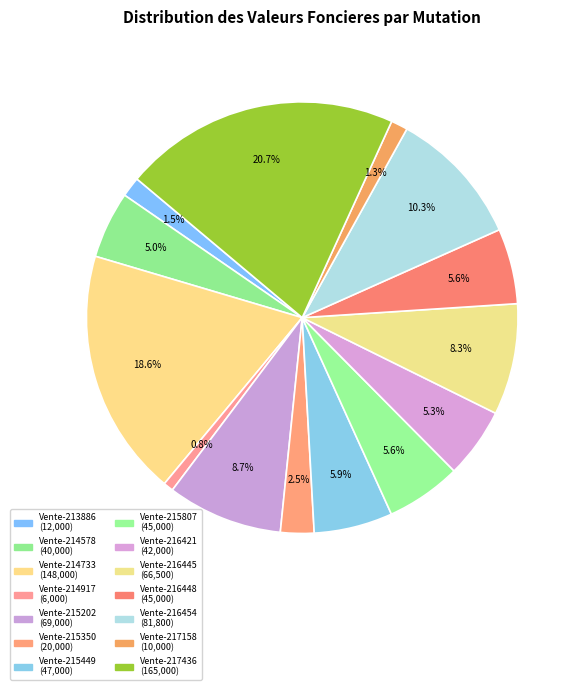

How many segments does this pie chart have?

14